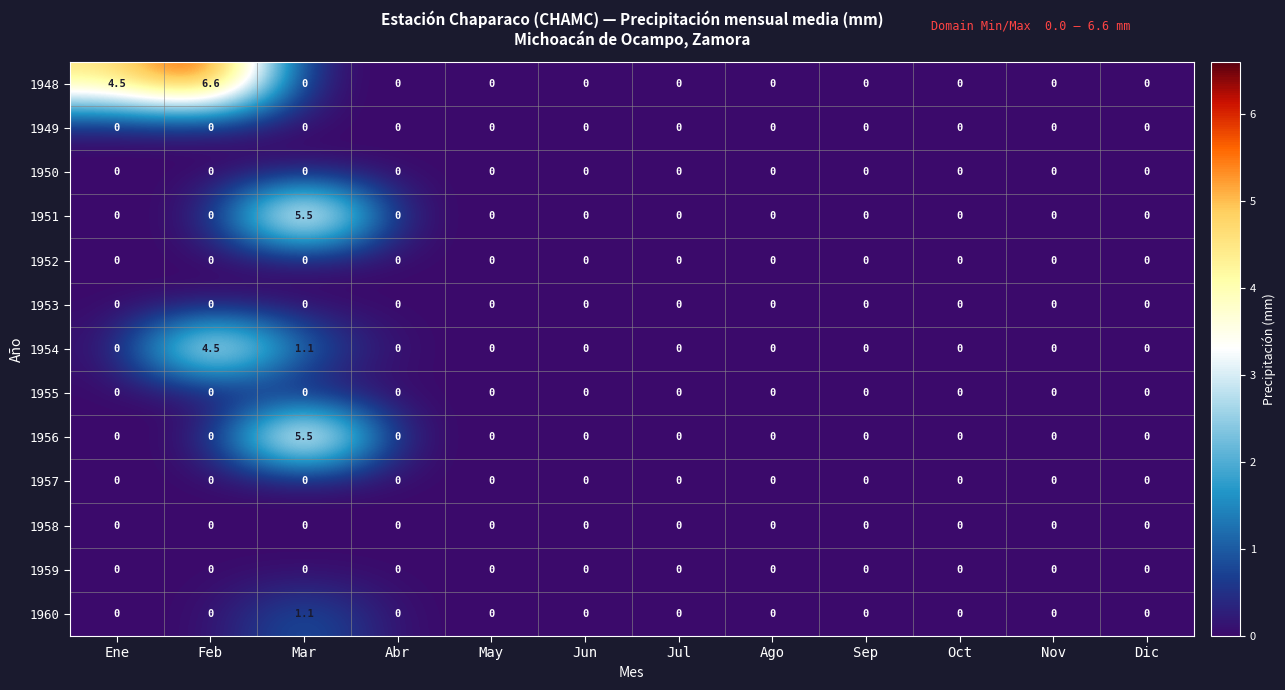

Which series has the widest spread of values?

1948